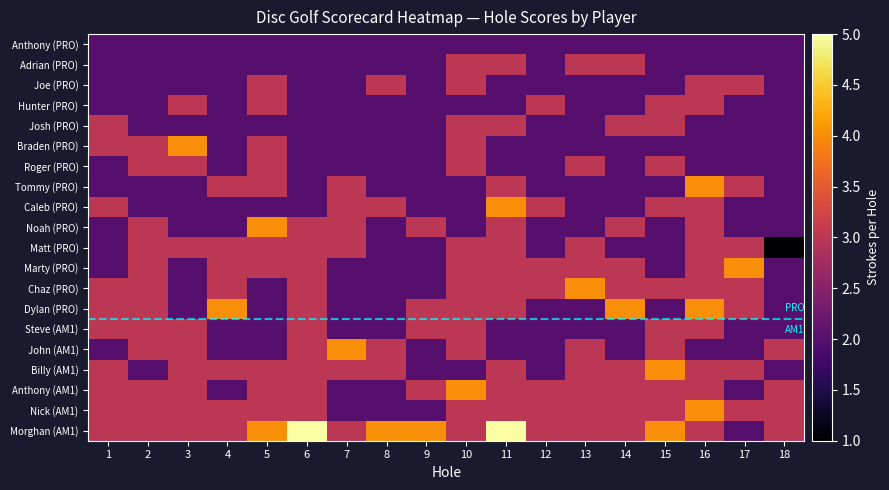

What is the spread (max minus min) of values at 4?

2